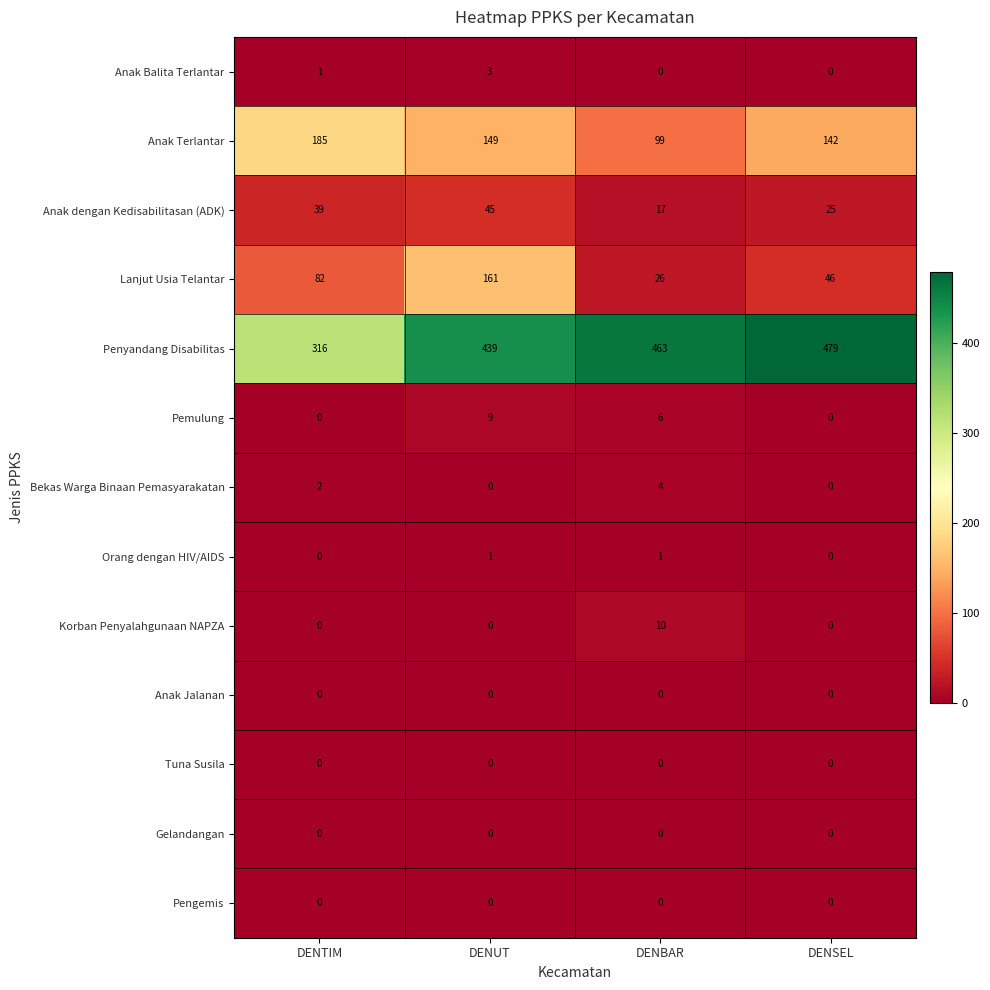

Which series has the largest range (max minus min)?

Penyandang Disabilitas